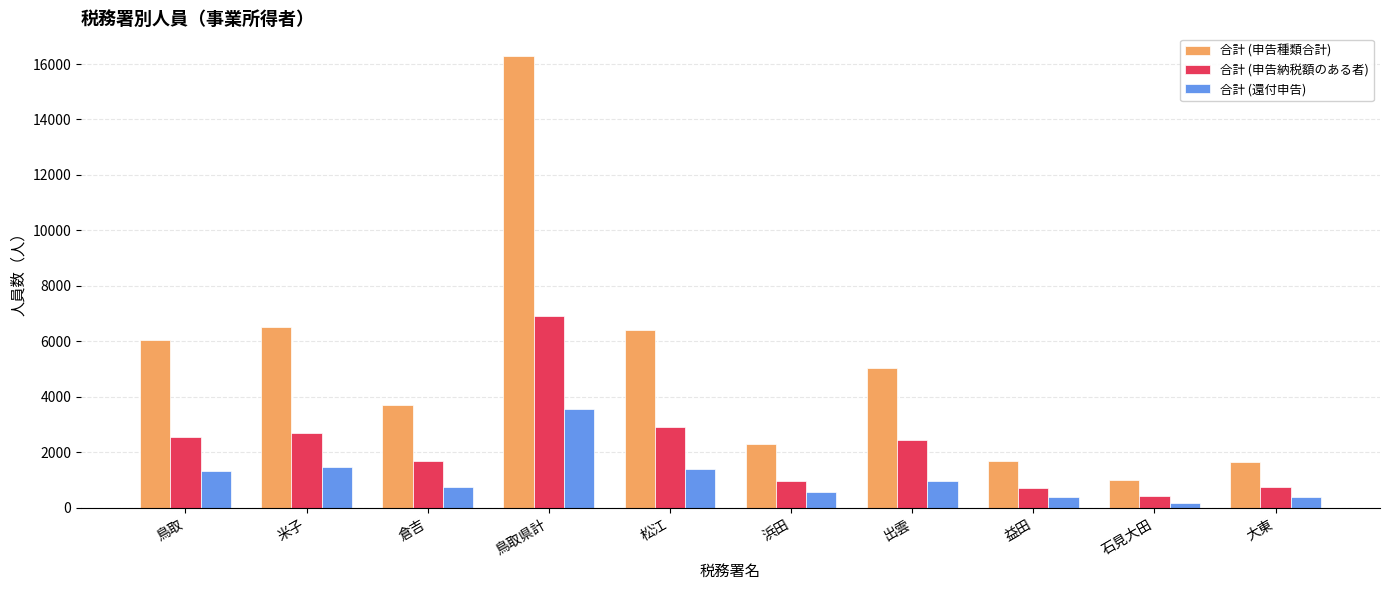

Which series has the largest total across all categories?

合計 (申告種類合計)